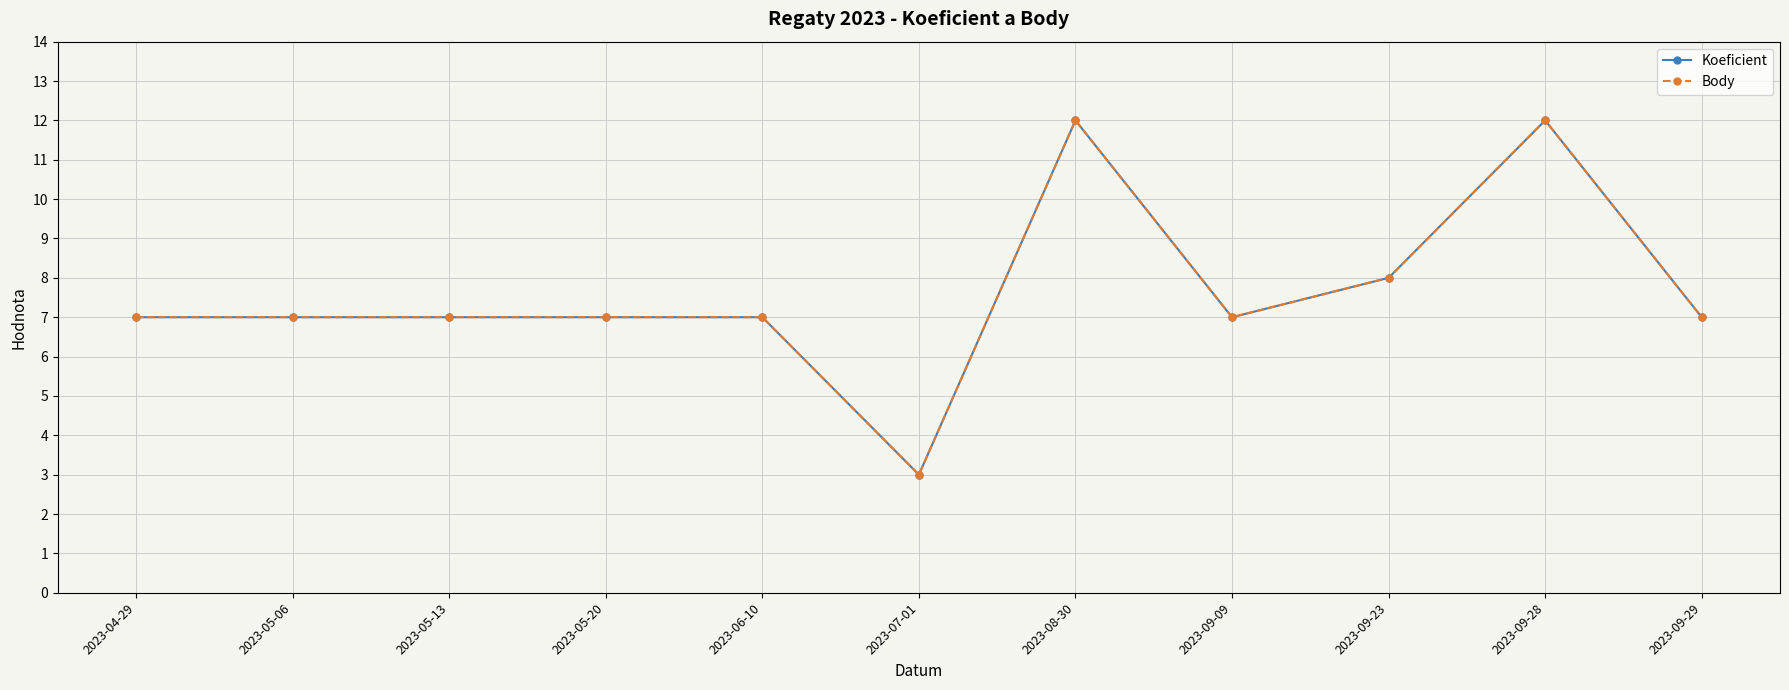

At which label does Koeficient reach its peak?

2023-08-30